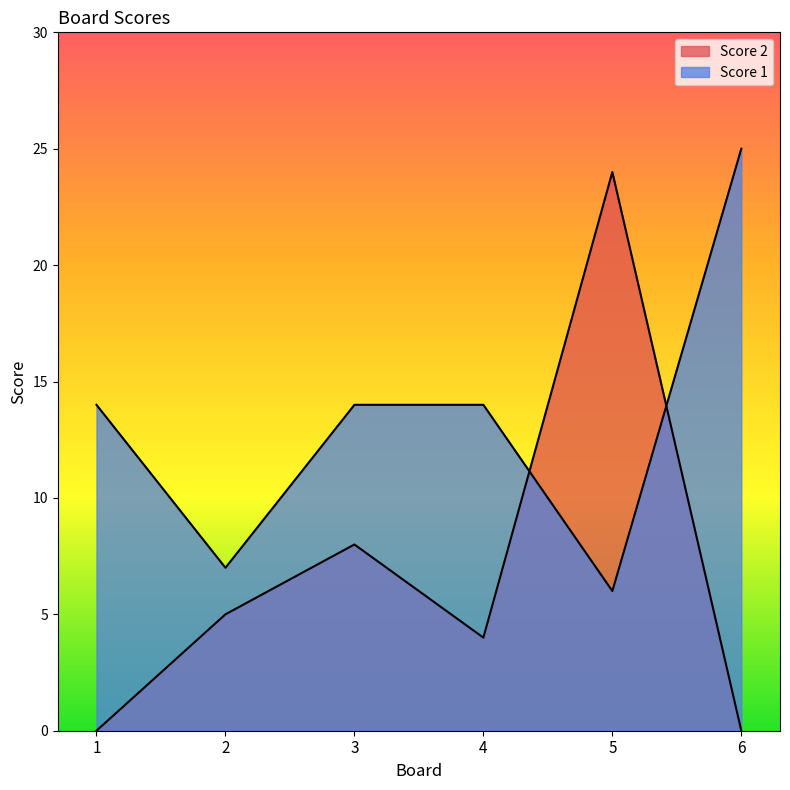

True or false: Score 1 has more than 2 points higher than both neighbors.

False